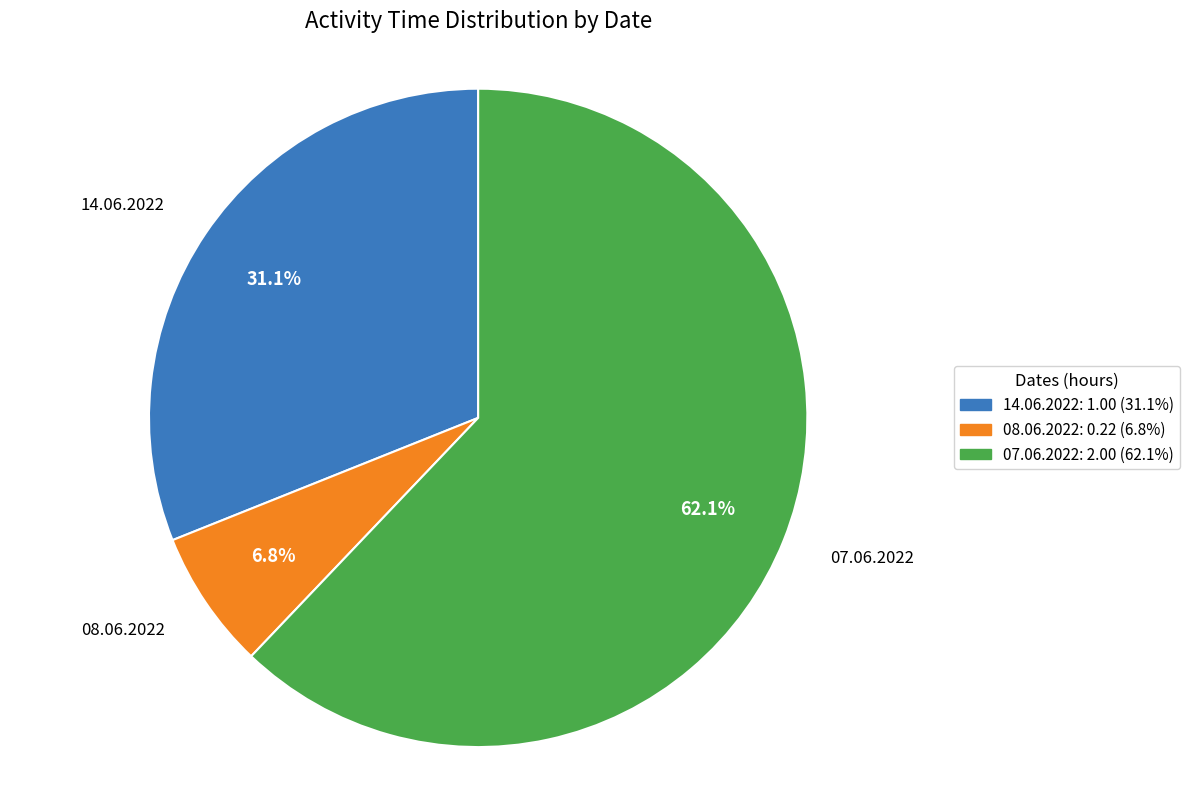

Is there a majority slice in this chart?

Yes